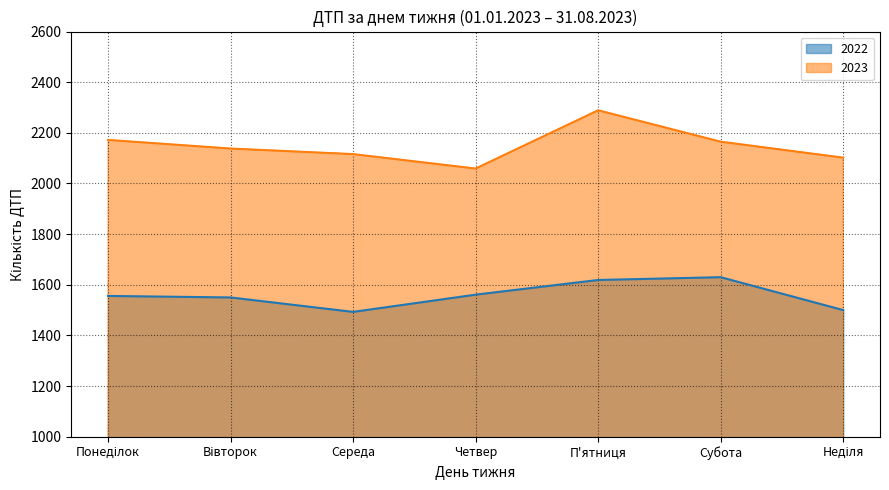

Between Середа and Четвер, which series saw the biggest shift?

2022